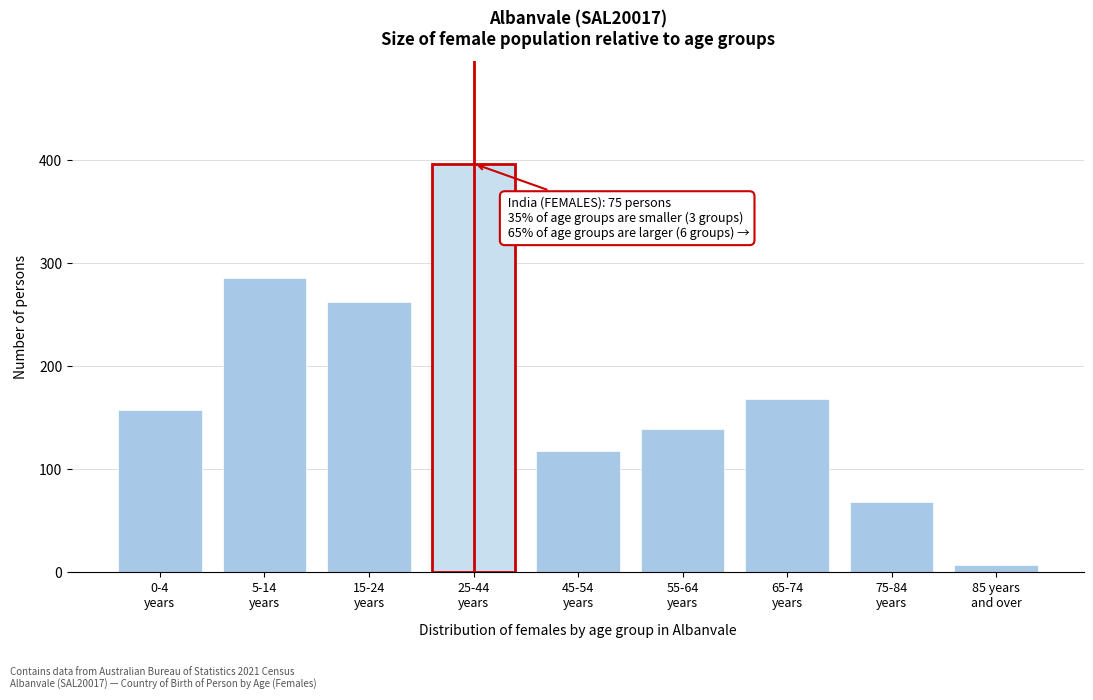

Reading left to right, transcribe all the data shown in this chart.

158	286	263	397	118	139	168	68	7